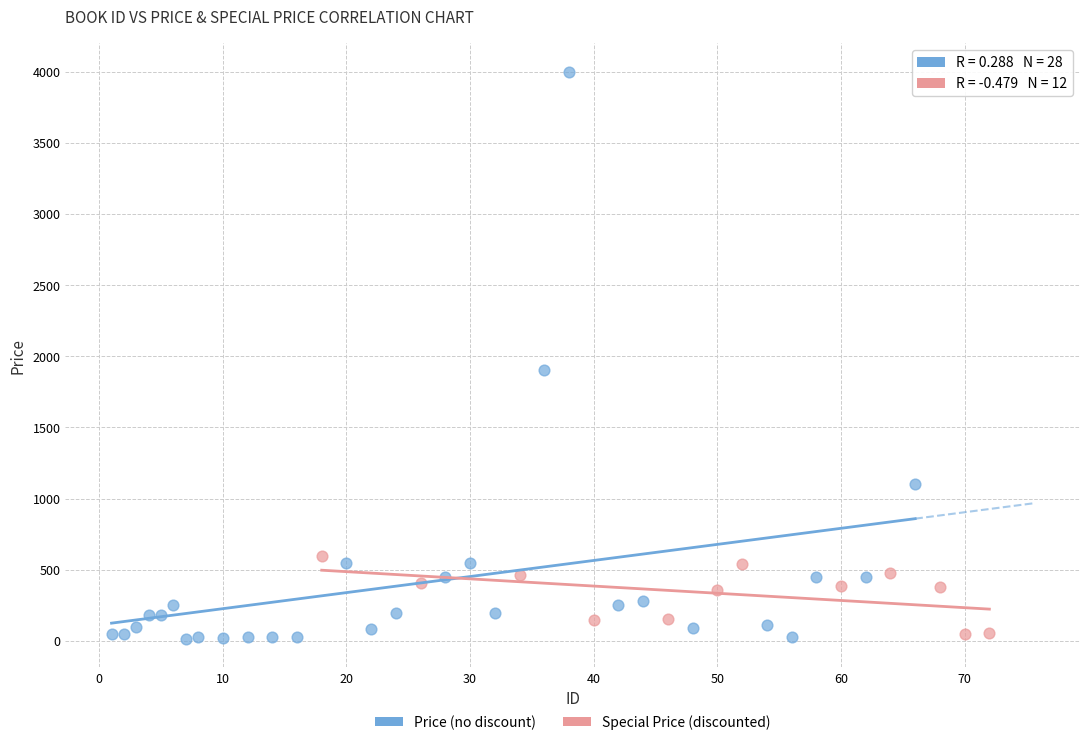

What are all the series names shown in the legend?

Price (no discount), Special Price (discounted)